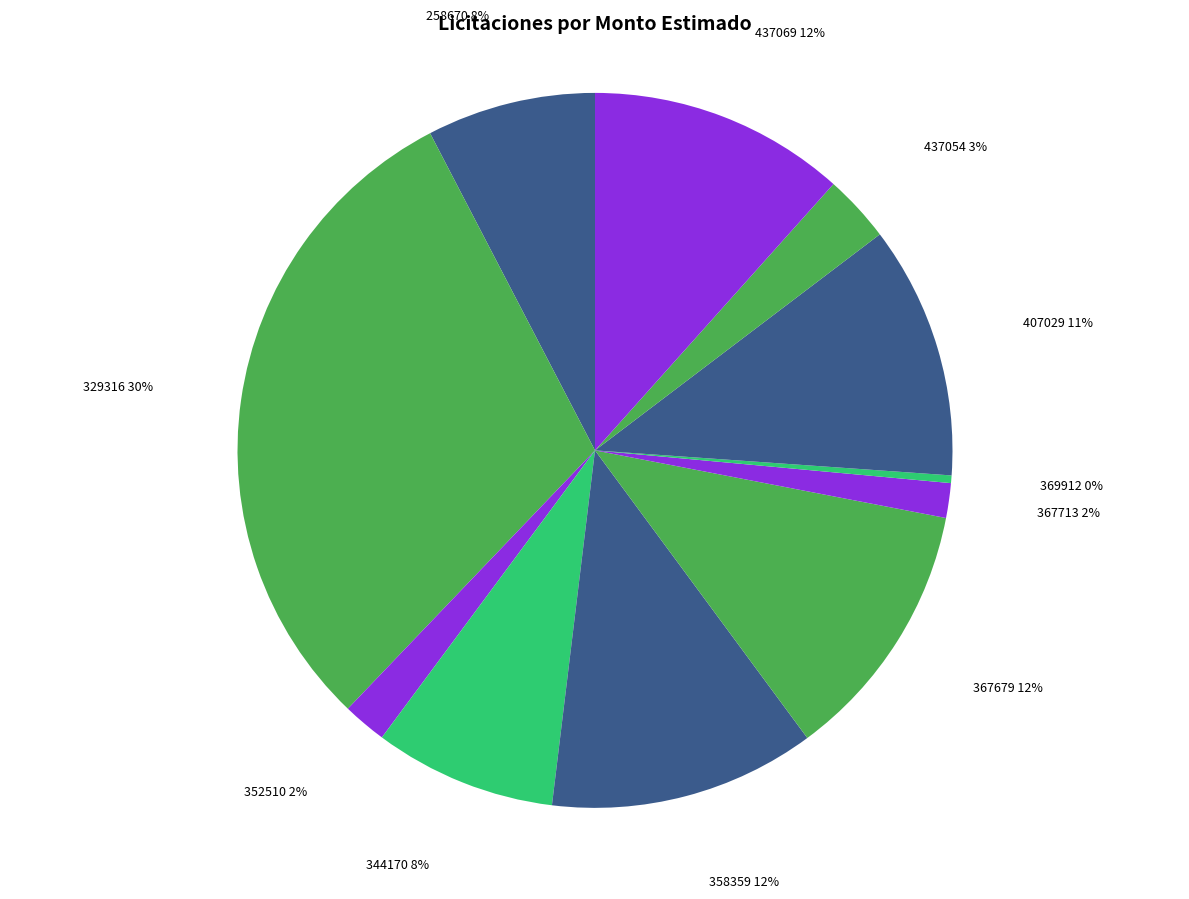

How many segments does this pie chart have?

11